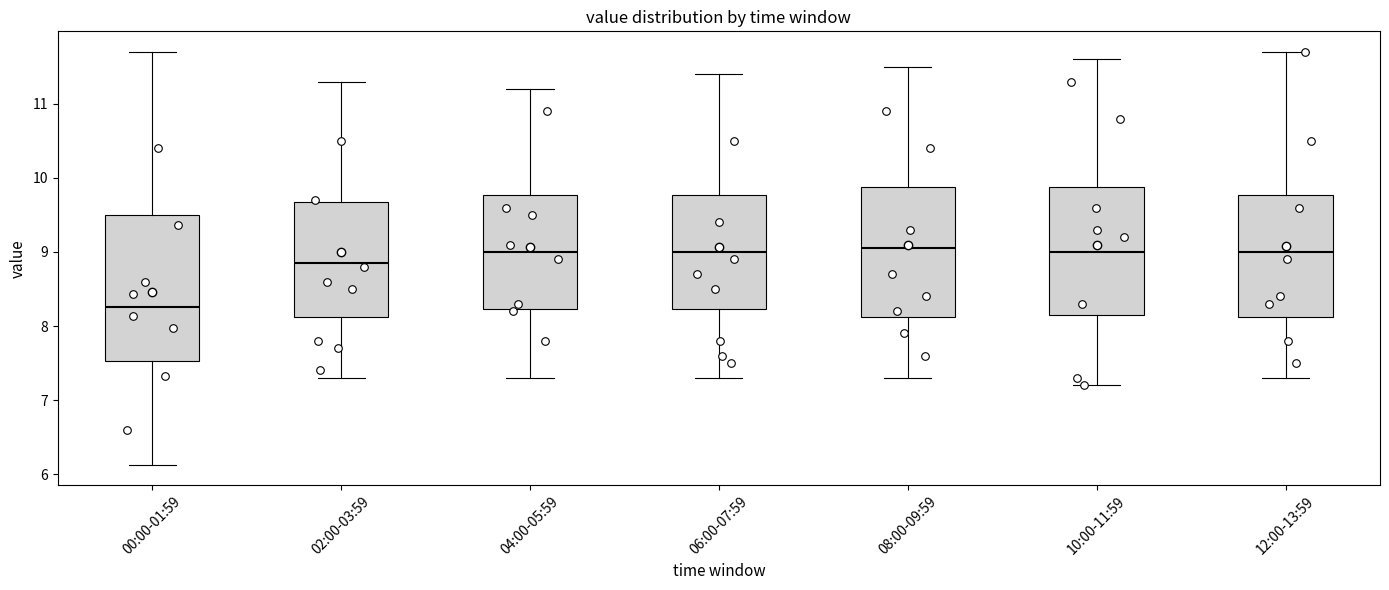

Where does the upper whisker of the box for 10:00-11:59 end on the y-axis? The values are not printed on the chart, so give them approximately, as read against the axis.

11.6